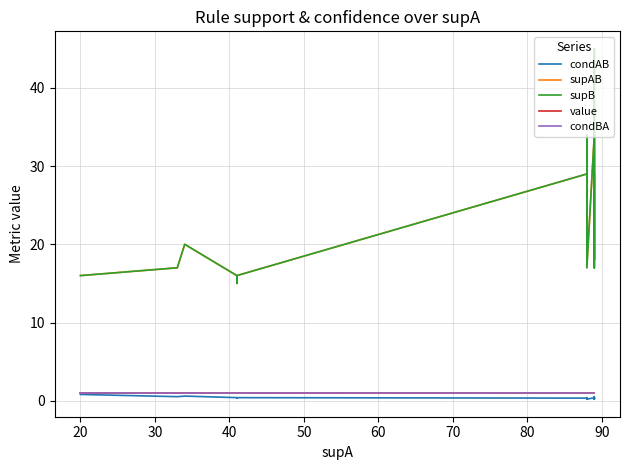

Which series has the largest total across all categories?

supAB